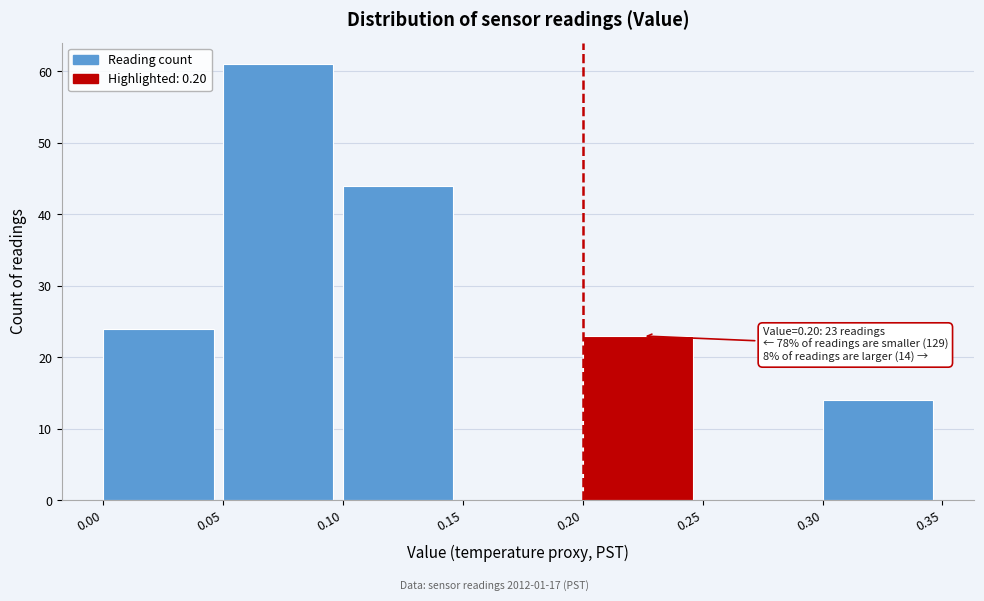

Over which range of the x-axis is the bar tallest?

0.05 to 0.10